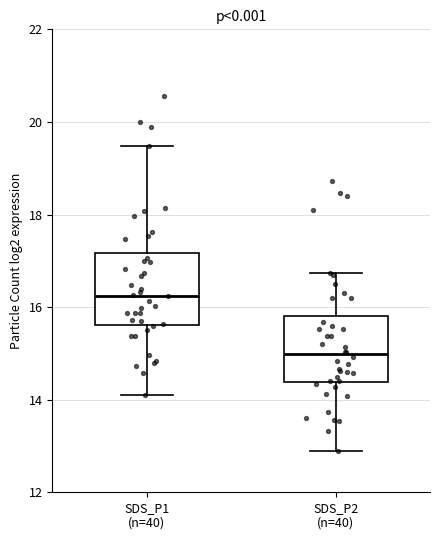

Reading left to right, read every box against the y-axis: the position of its median line, the range the box covers, and the ends of its whiskers. The values are not printed on the chart, so give them approximately, as read against the axis.

SDS_P1 (n=40): median 16.2, box 15.6 to 17.2, whiskers 14.2 to 19.4
SDS_P2 (n=40): median 15.0, box 14.4 to 15.8, whiskers 13.0 to 16.8